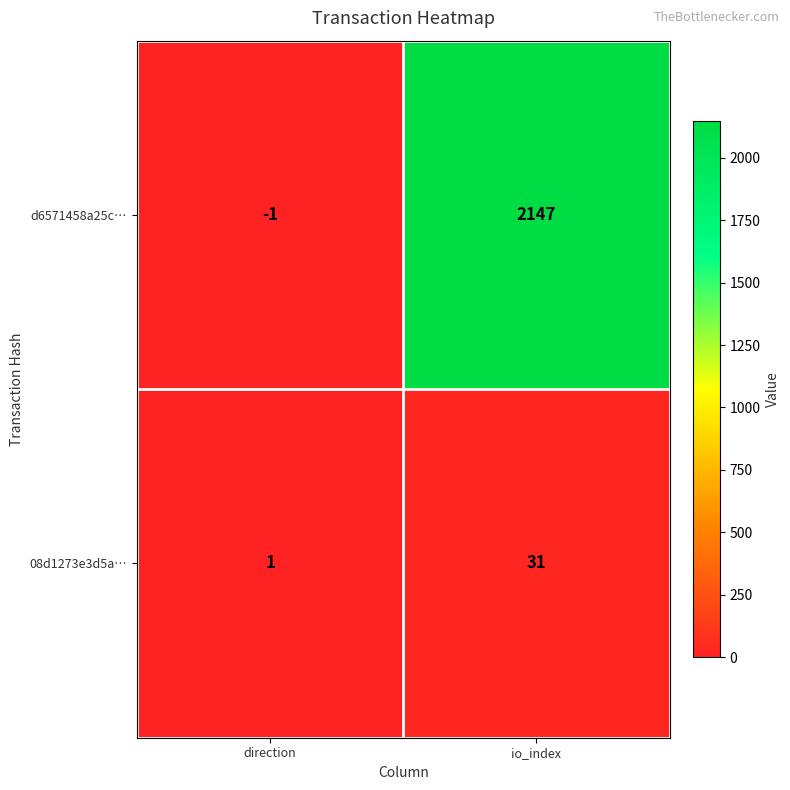

How many distinct data groups are displayed?

2